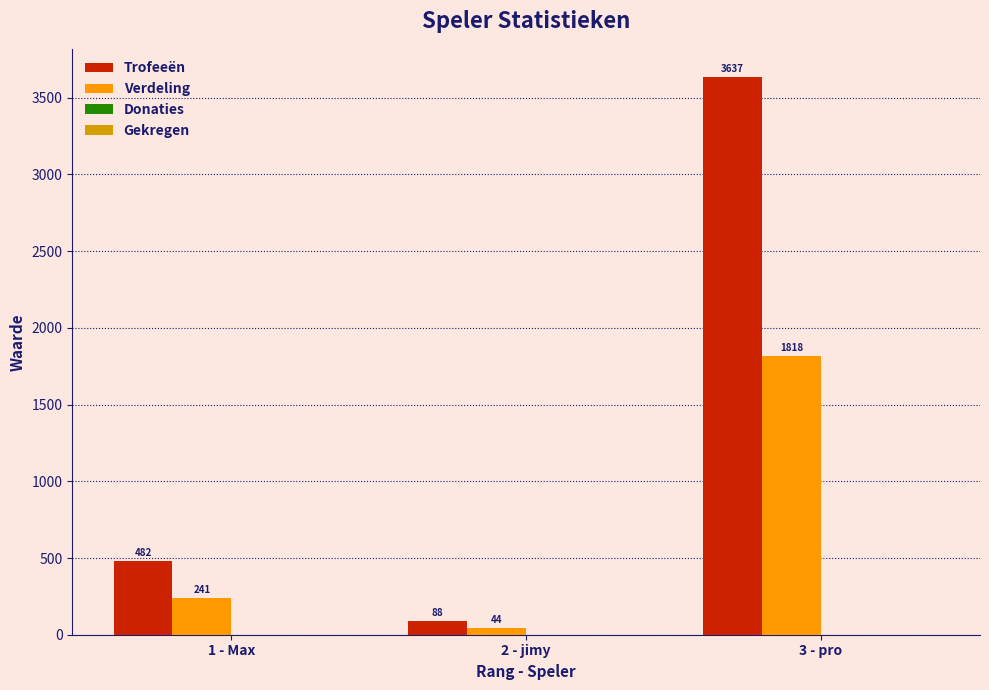

Which series has the largest range (max minus min)?

Trofeeën